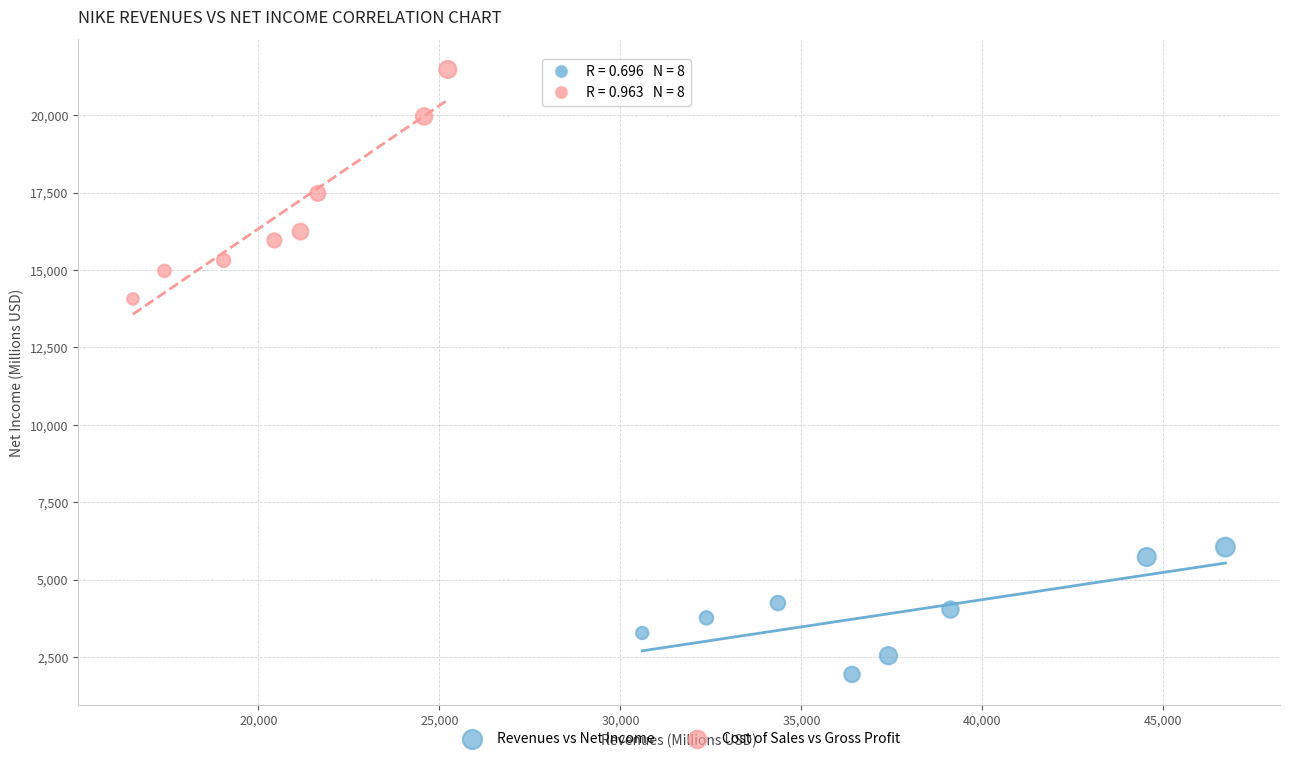

Which series contains the lowest Y value?

Revenues vs Net Income